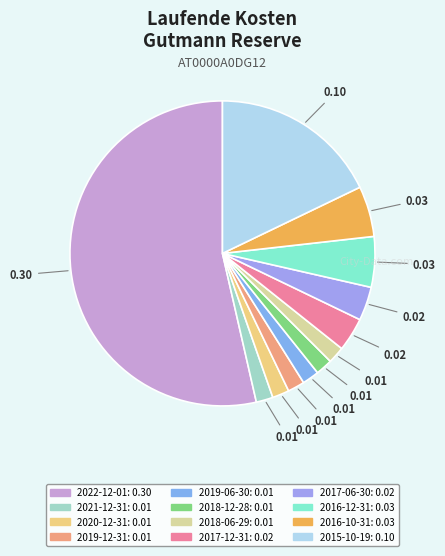

What percentage is NOT represented by 2018-12-28?

98.2%